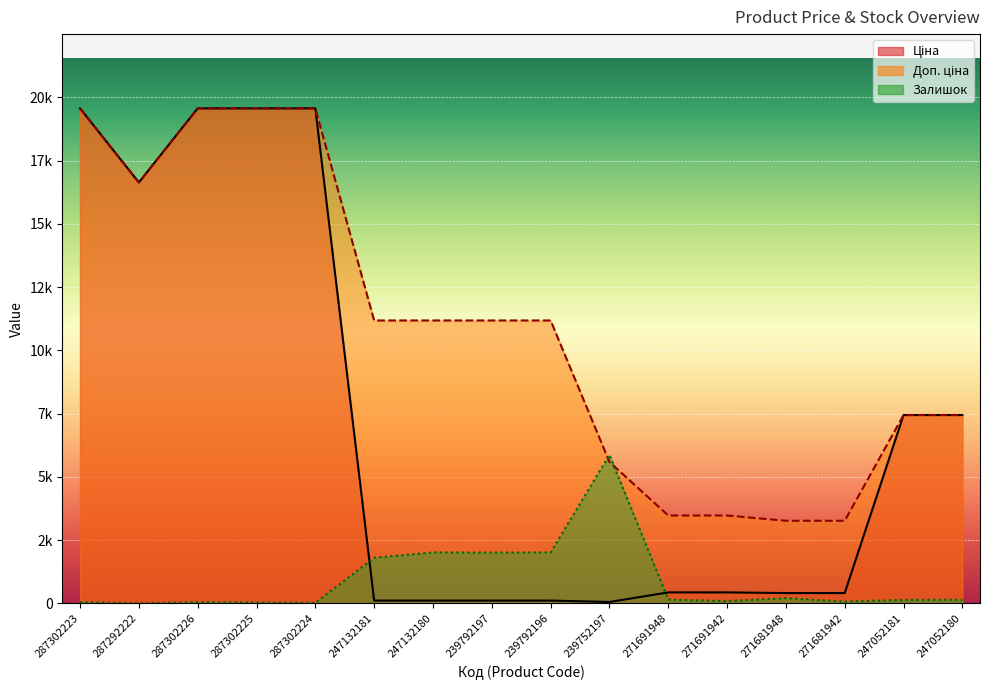

What is the label of the 2nd point from the right?

247052181